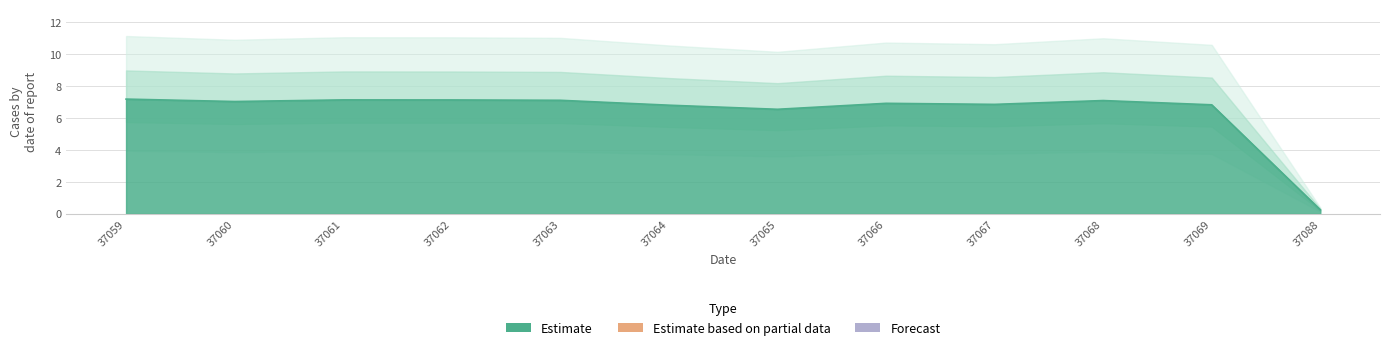

What is the maximum value shown in the chart?

7.2